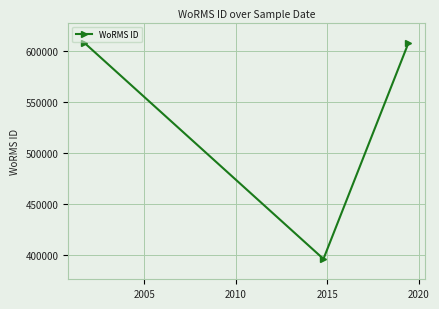

What is the minimum value shown in the chart?

395989